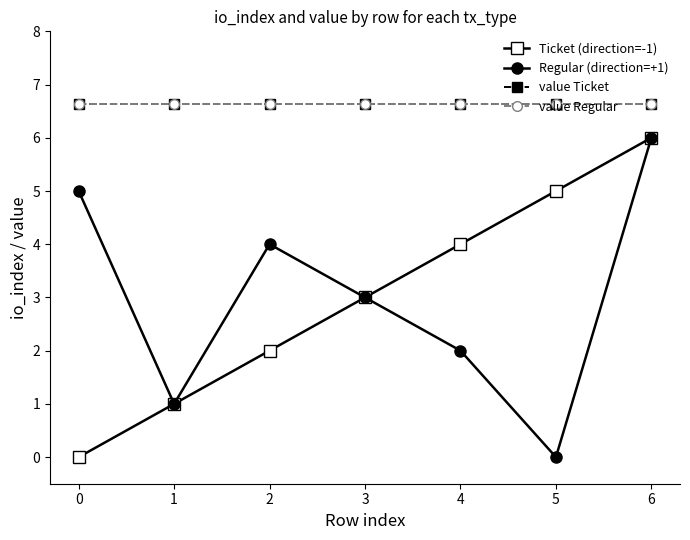

What is the greatest value displayed?

6.6